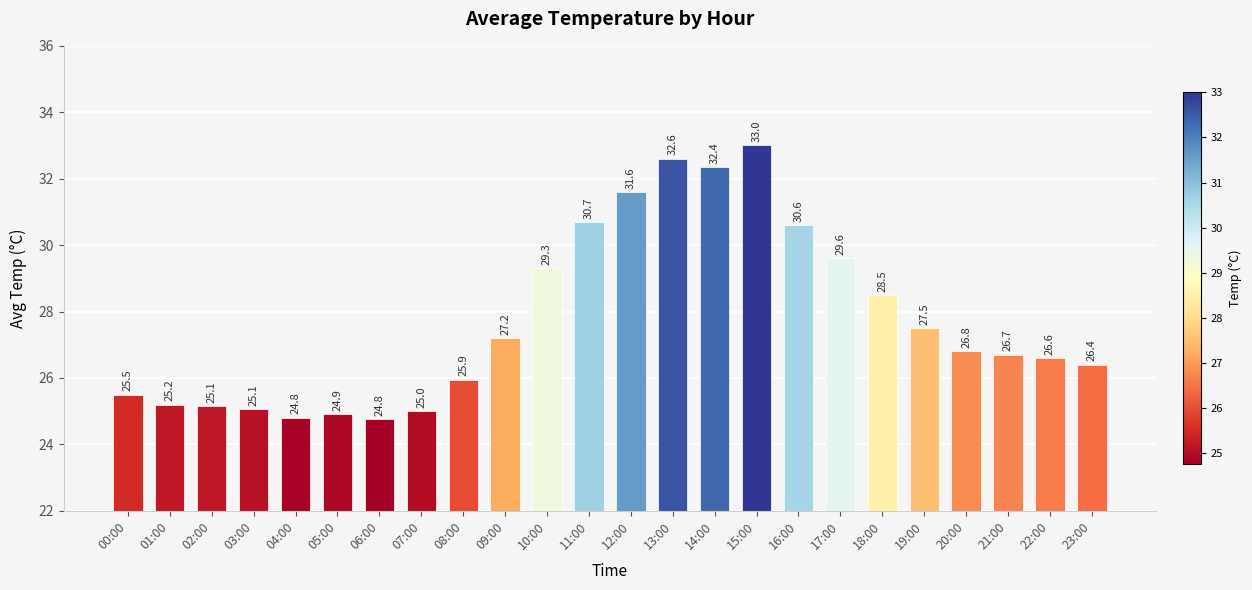

What is the sum of all values?

665.8